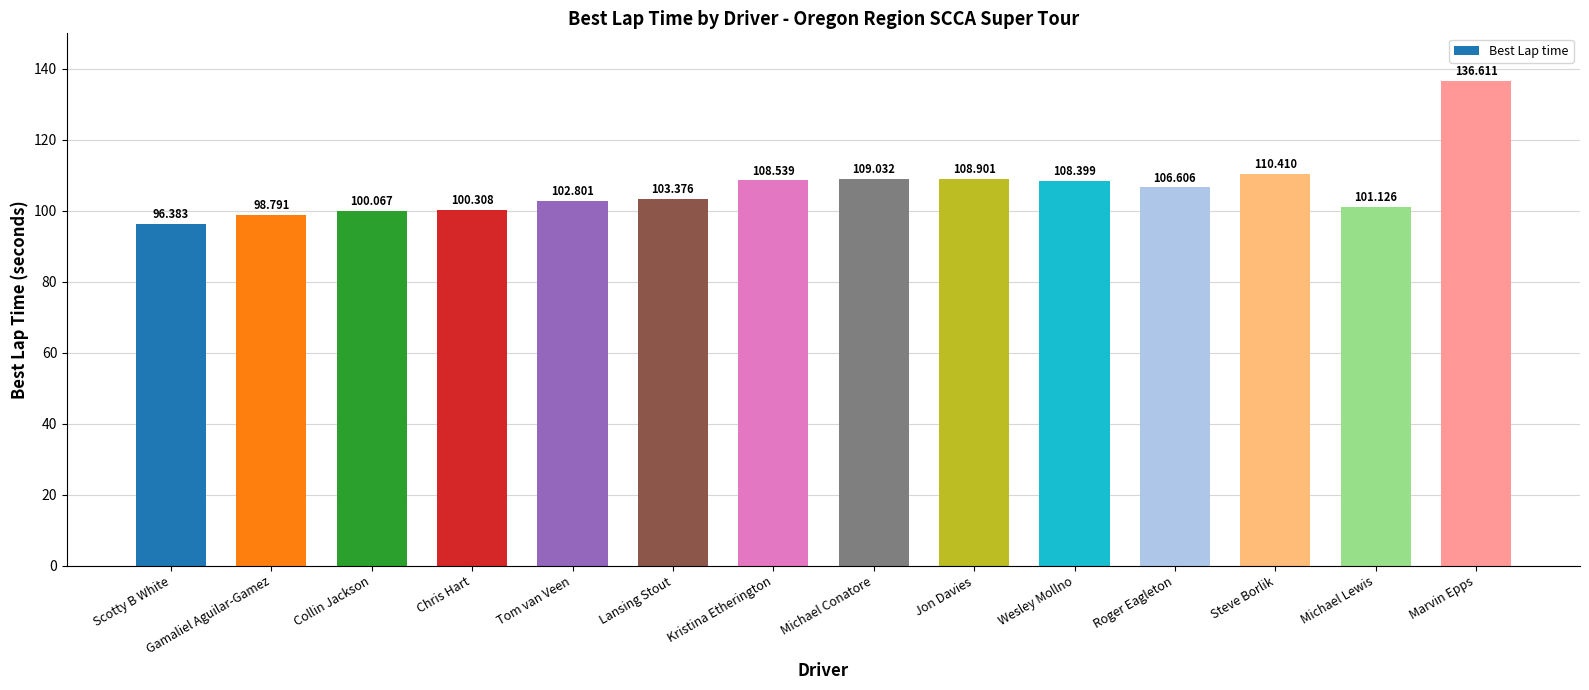

What is the average value?

106.5